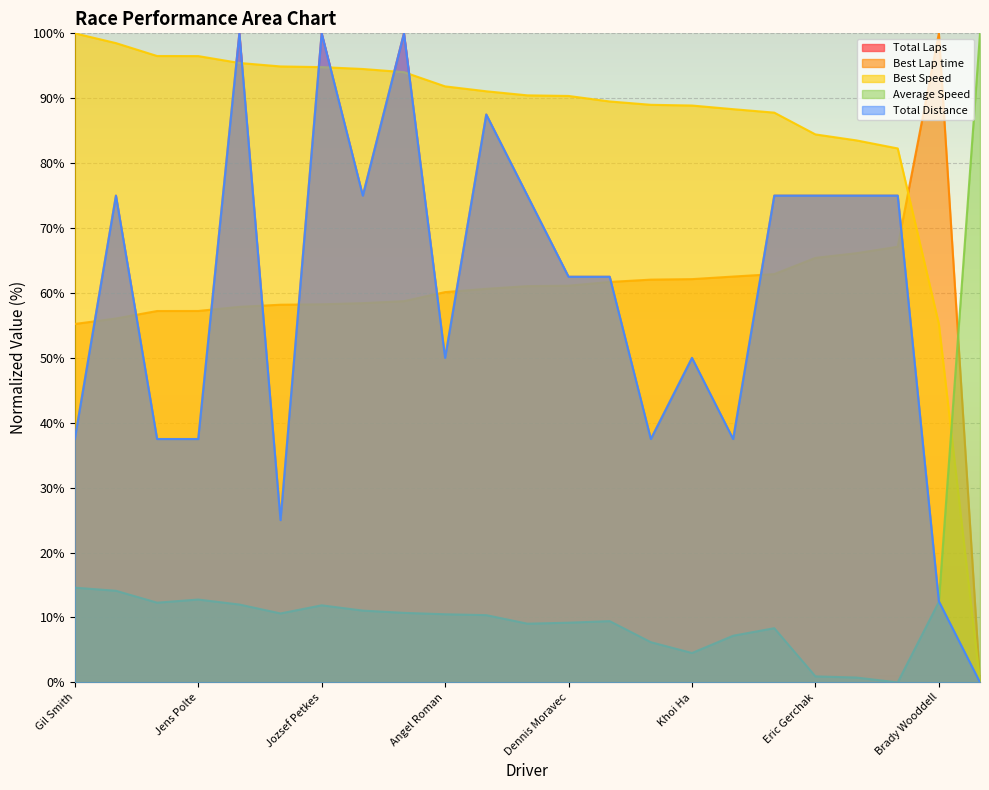

Where does the Total Distance series first go above 62?

Ben Grambau